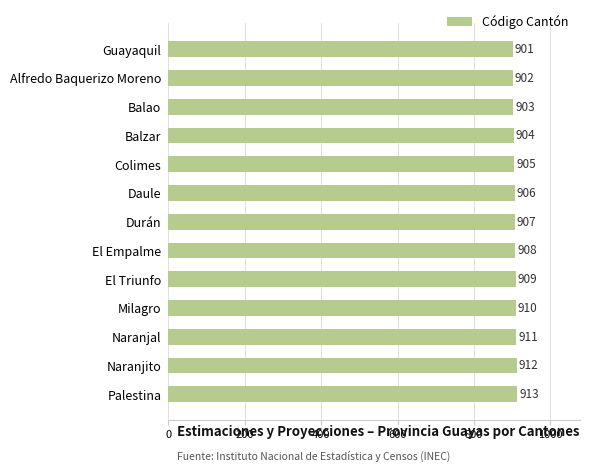

The chart shows a value of 1477 at Balzar. True or false?

False